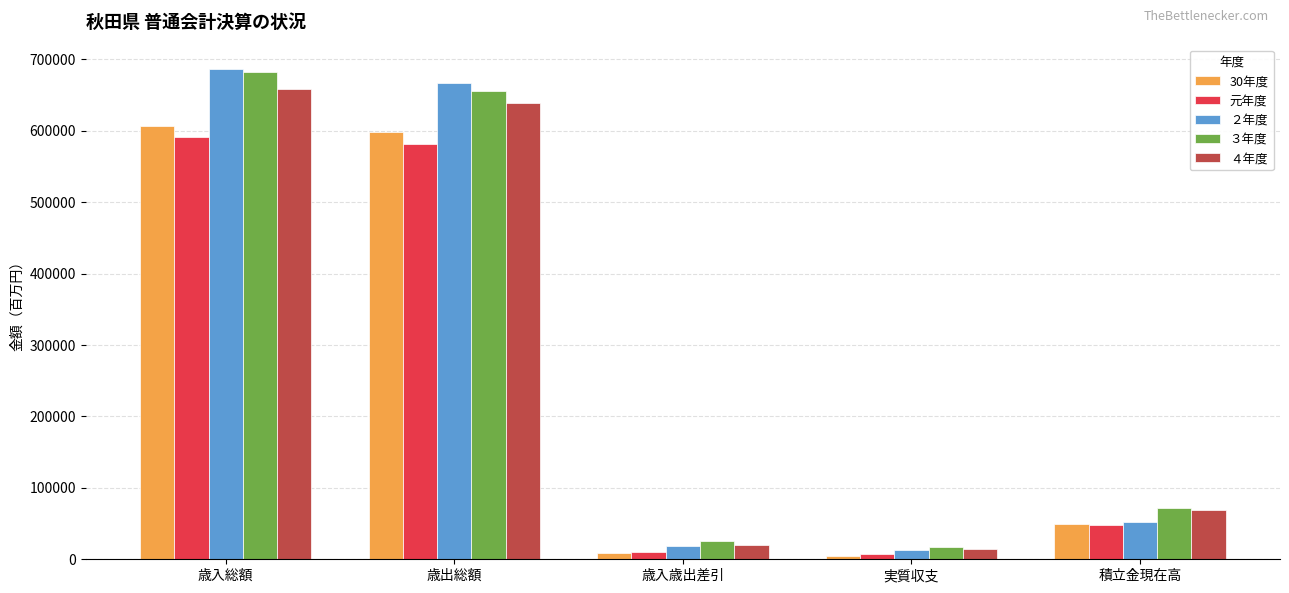

What is the label of the 4th bar from the left?

実質収支